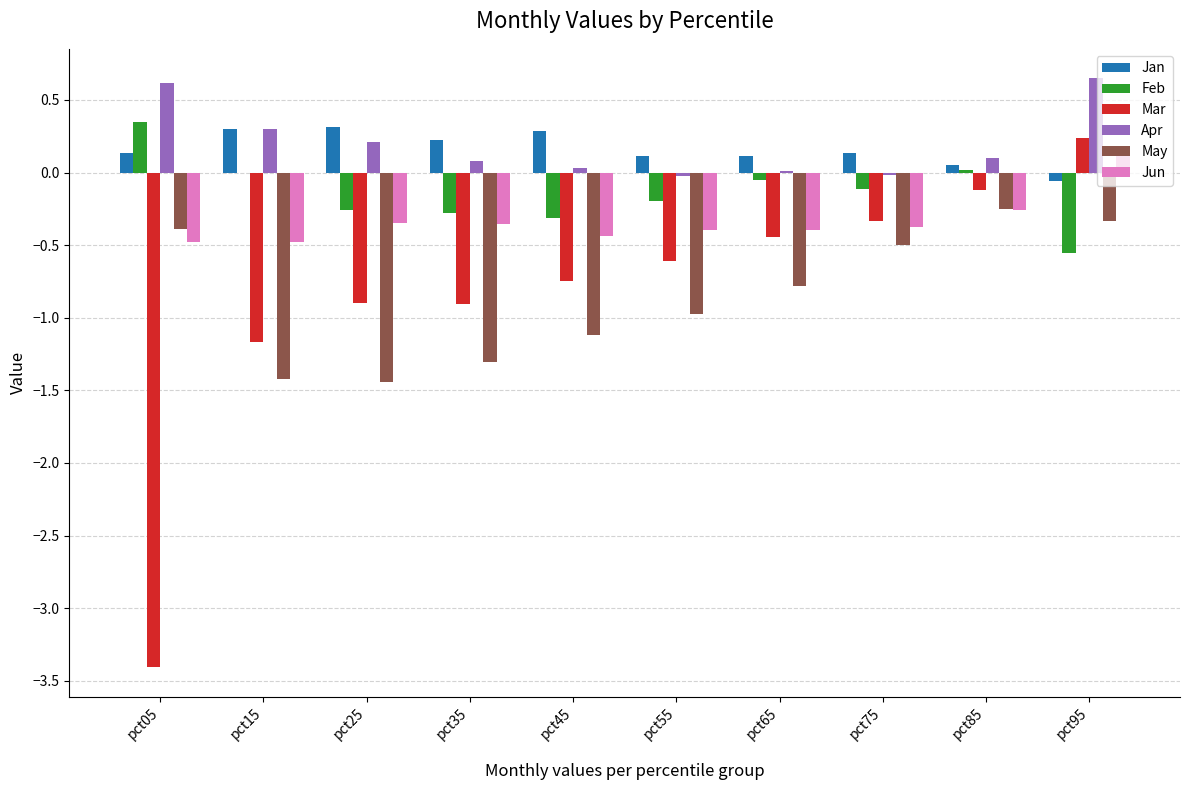

What are all the series names shown in the legend?

Jan, Feb, Mar, Apr, May, Jun